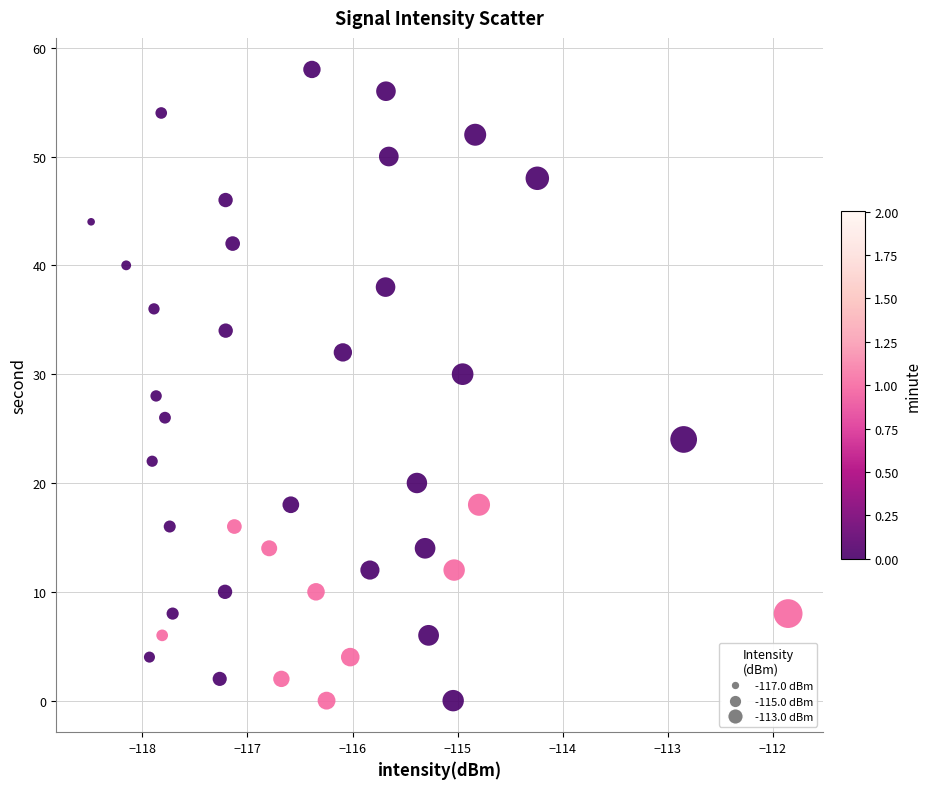

What is the range of Y values (max minus min)?

58